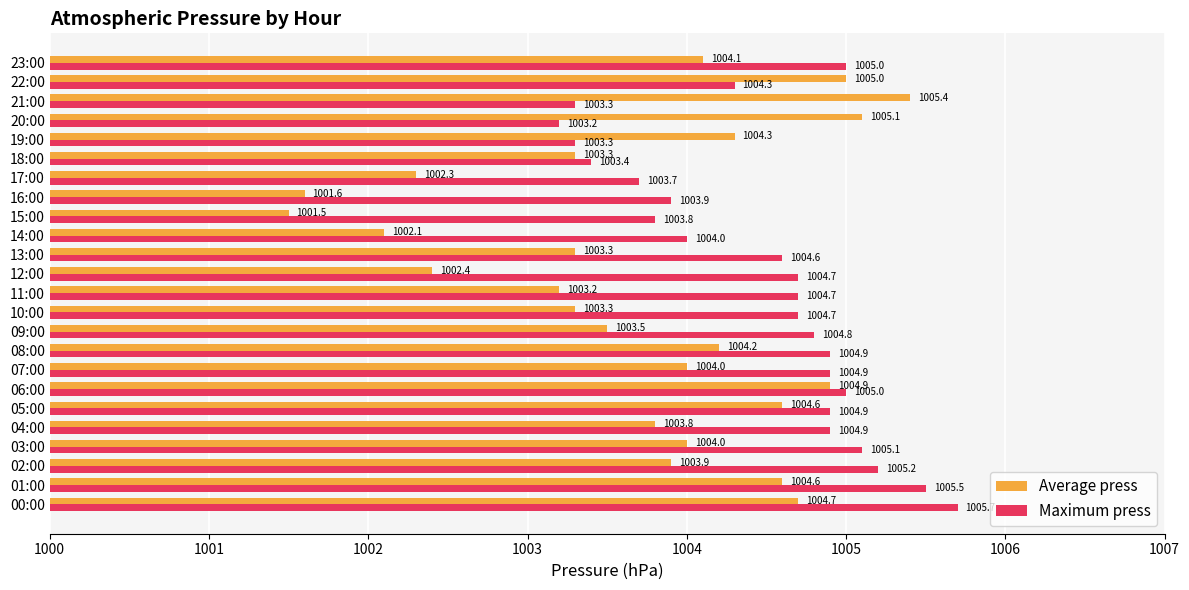

Where is Average press nearest to the value 1003?

11:00